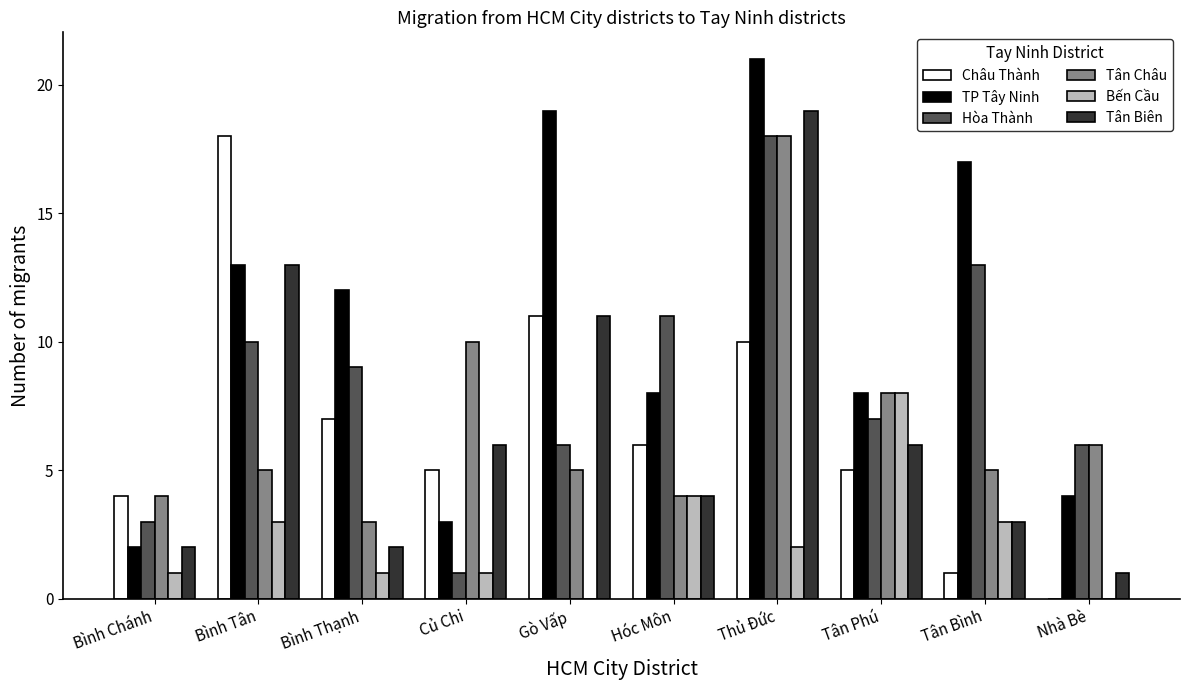

At which label does Hòa Thành first exceed 9?

Bình Tân